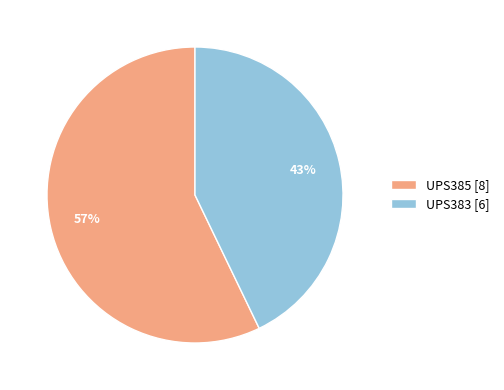

Which has a higher value, UPS383 or UPS385?

UPS385